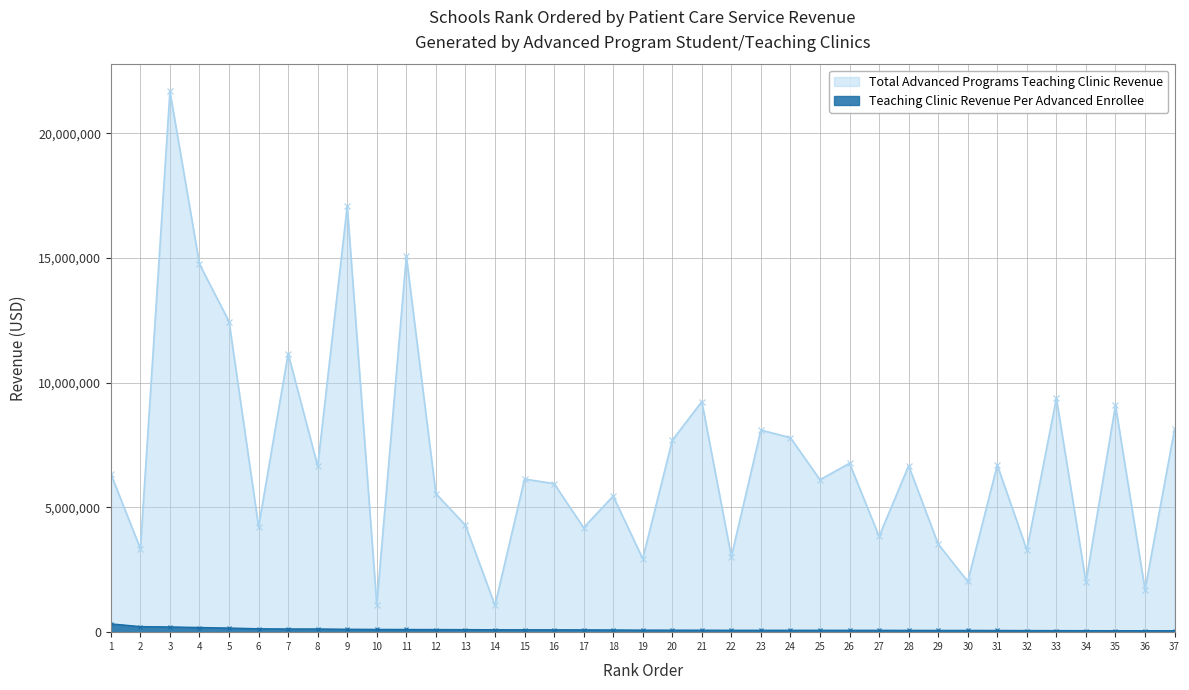

True or false: Total Advanced Programs Teaching Clinic Revenue has a value of 6136678 at 15.

True